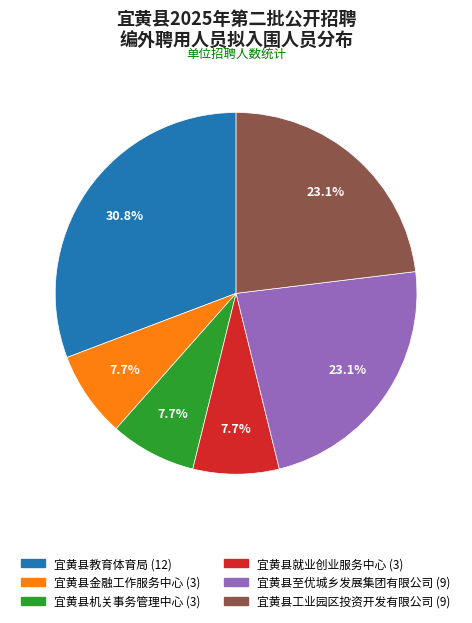

True or false: 宜黄县金融工作服务中心 accounts for 8% of the total.

True